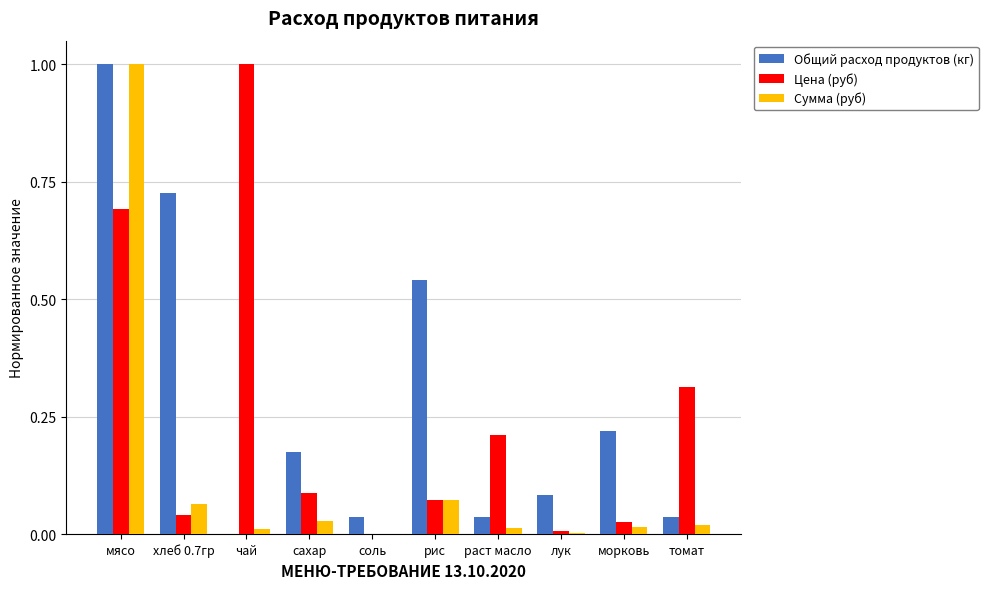

How many distinct data groups are displayed?

3